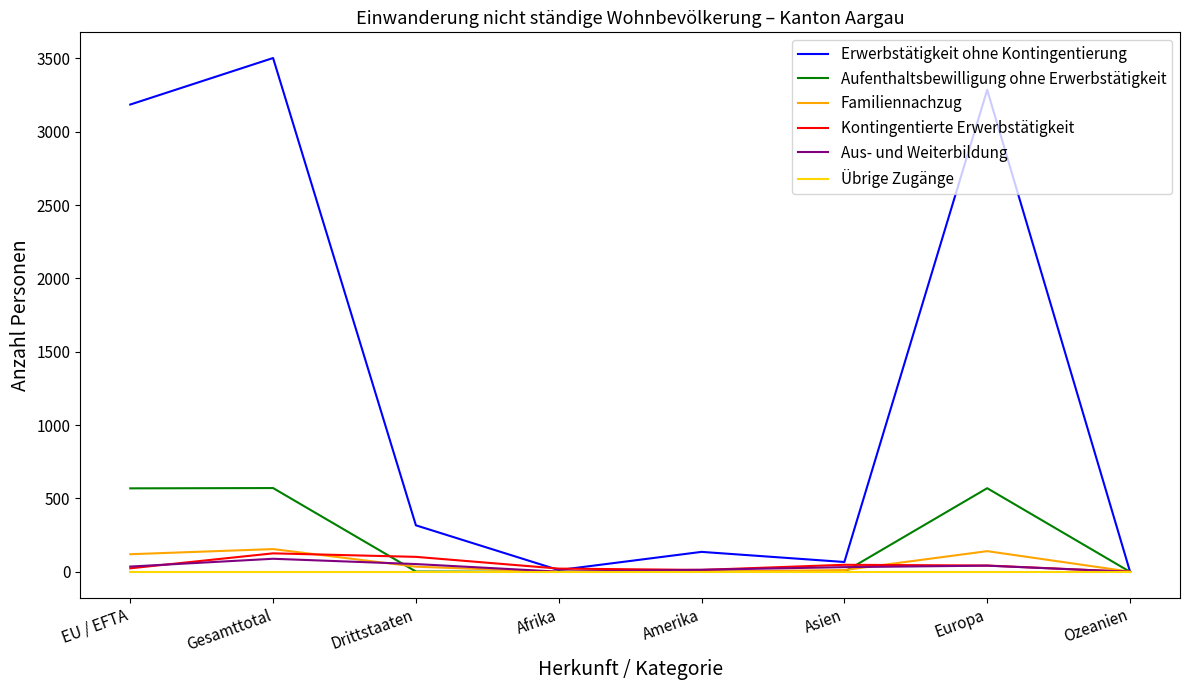

True or false: Übrige Zugänge has a value of 0 at Afrika.

True